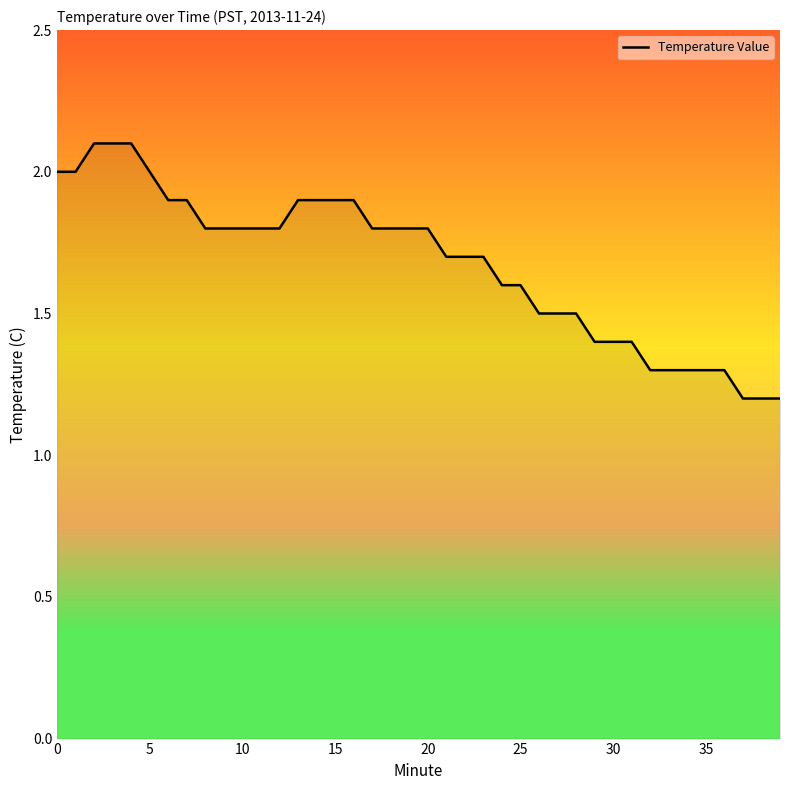

What is the difference between the maximum and minimum values?

0.9